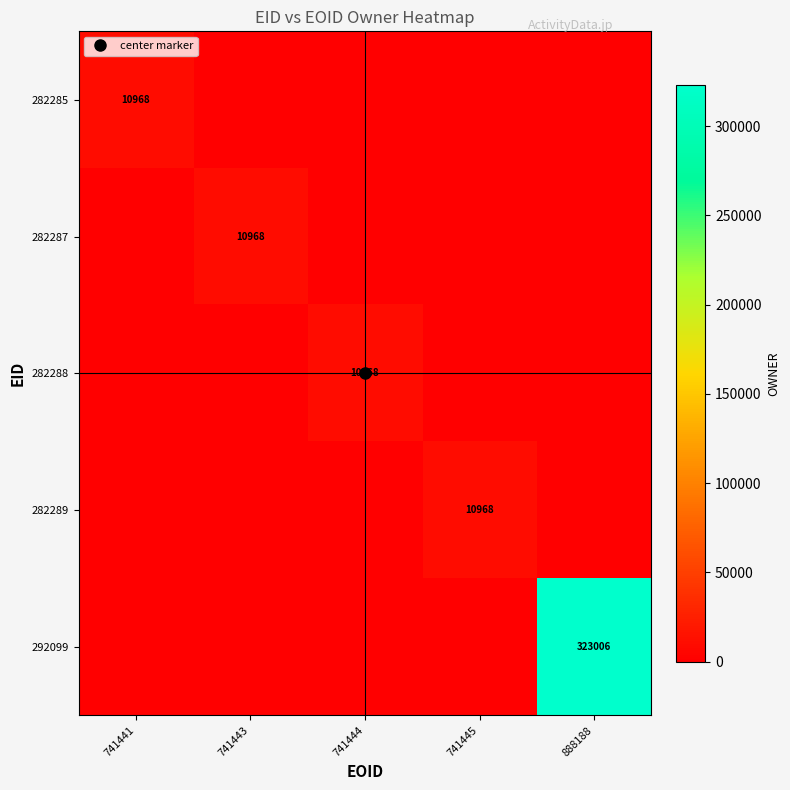

Count the number of categories in the chart.

5